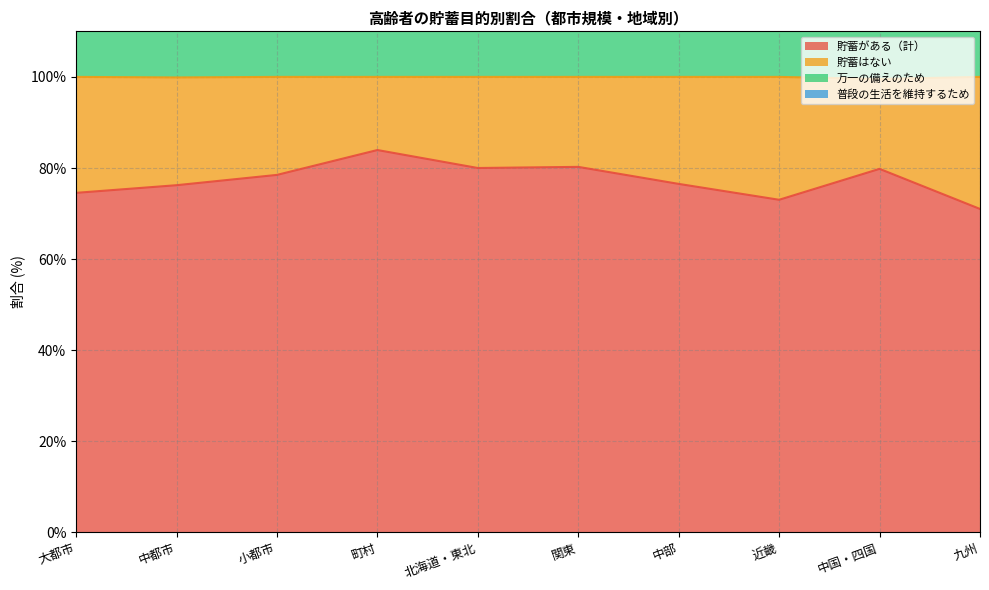

The 貯蓄がある（計） series shows 74.5 at 大都市. True or false?

True